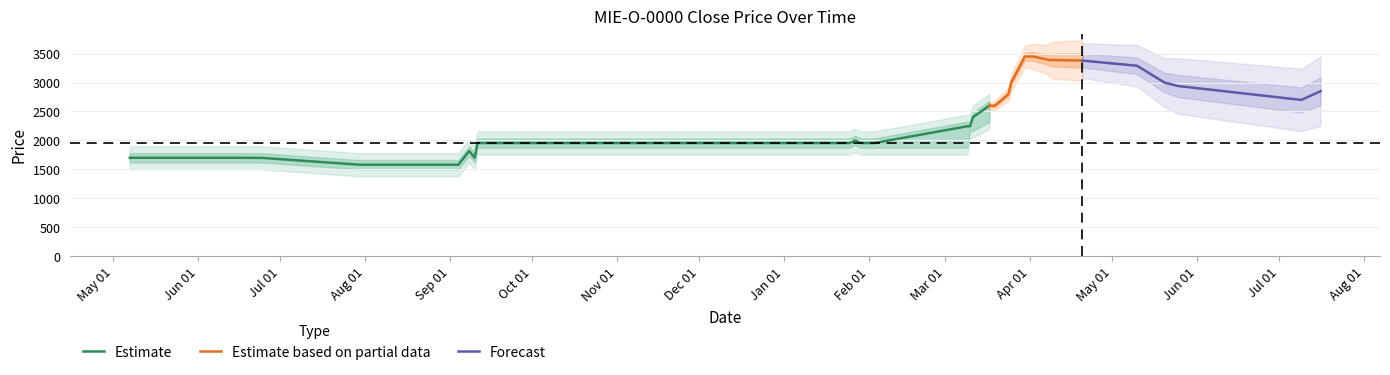

At which category does Close reach its first local peak?

2009-09-08